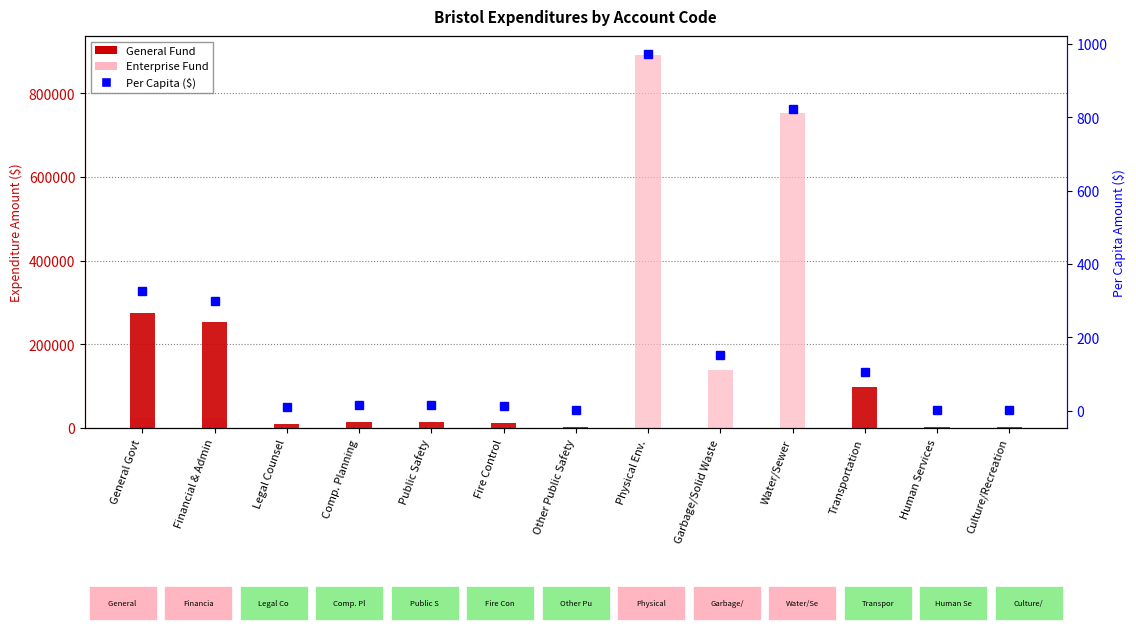

Where is Per Capita ($) nearest to the value 487?

General Govt